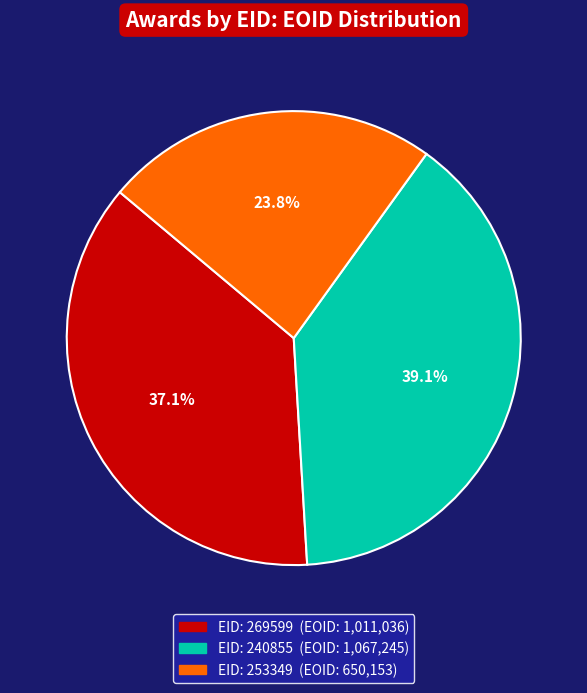

Does any single category account for the majority?

No